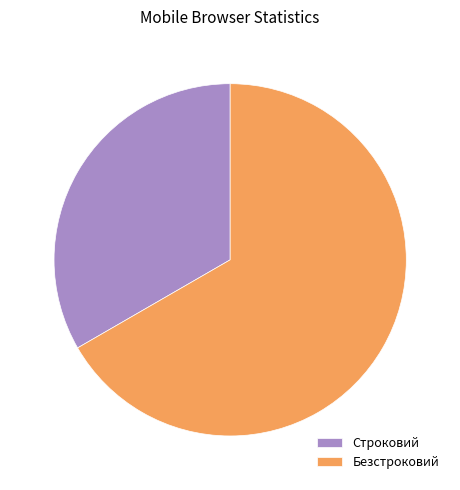

Do Строковий and Безстроковий together represent more than half of the pie?

Yes